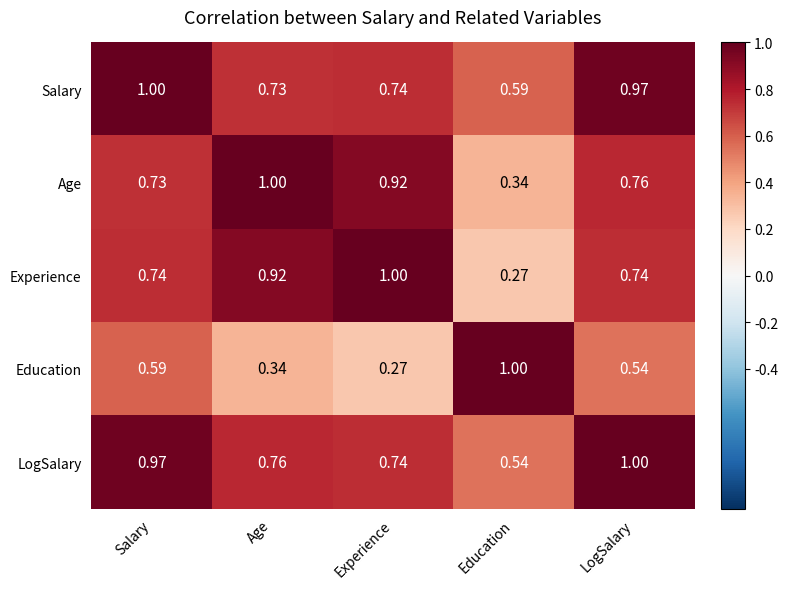

At Salary, list the series in order from largest to smallest.

Salary, LogSalary, Experience, Age, Education